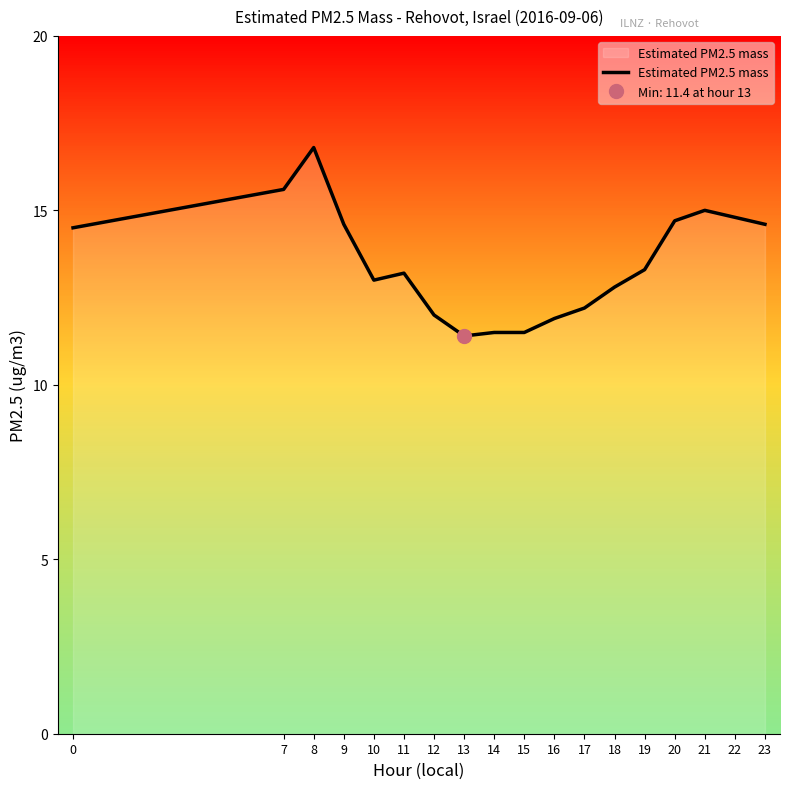

What is the maximum value shown in the chart?

16.8